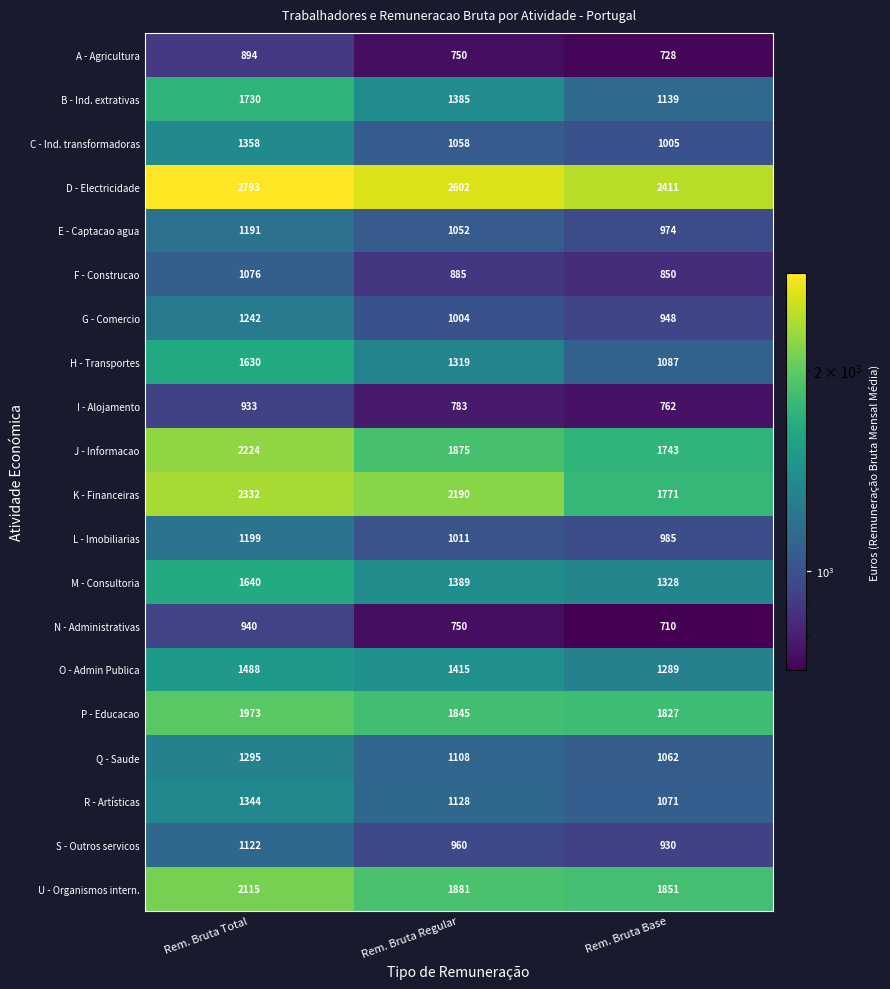

Which category has the highest value in the D - Electricidade series?

Rem. Bruta Total